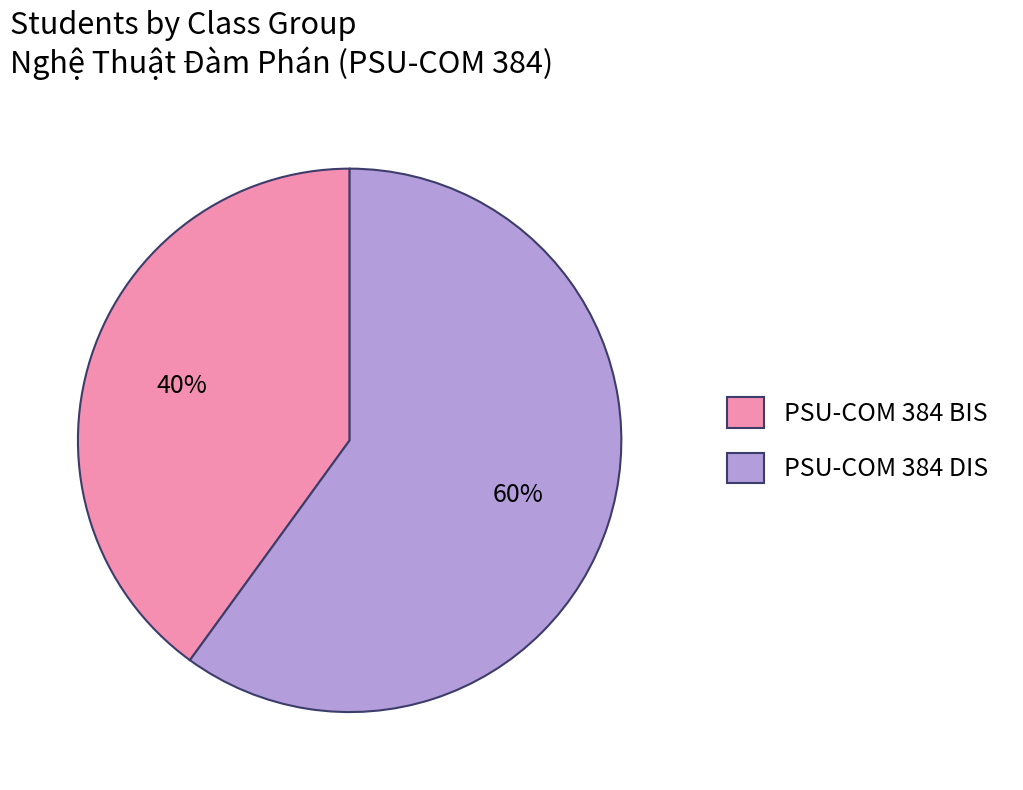

Which category has the smallest portion of the pie?

PSU-COM 384 BIS